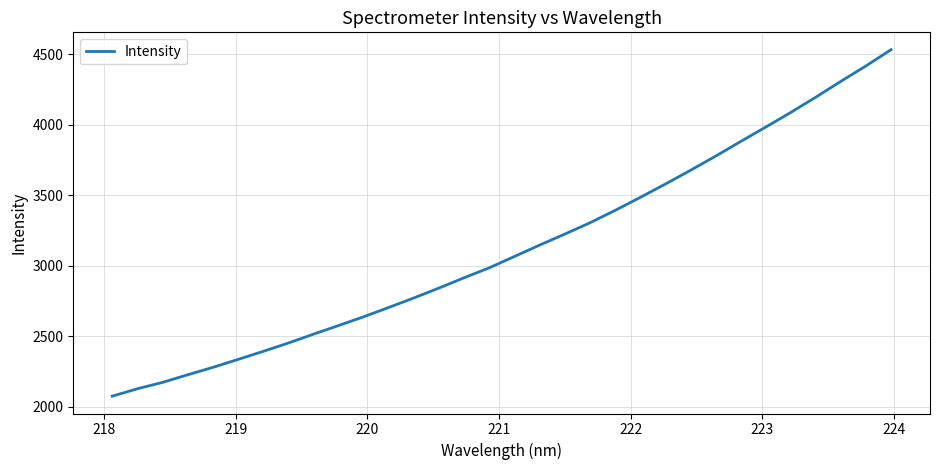

What is the minimum value shown in the chart?

2074.6